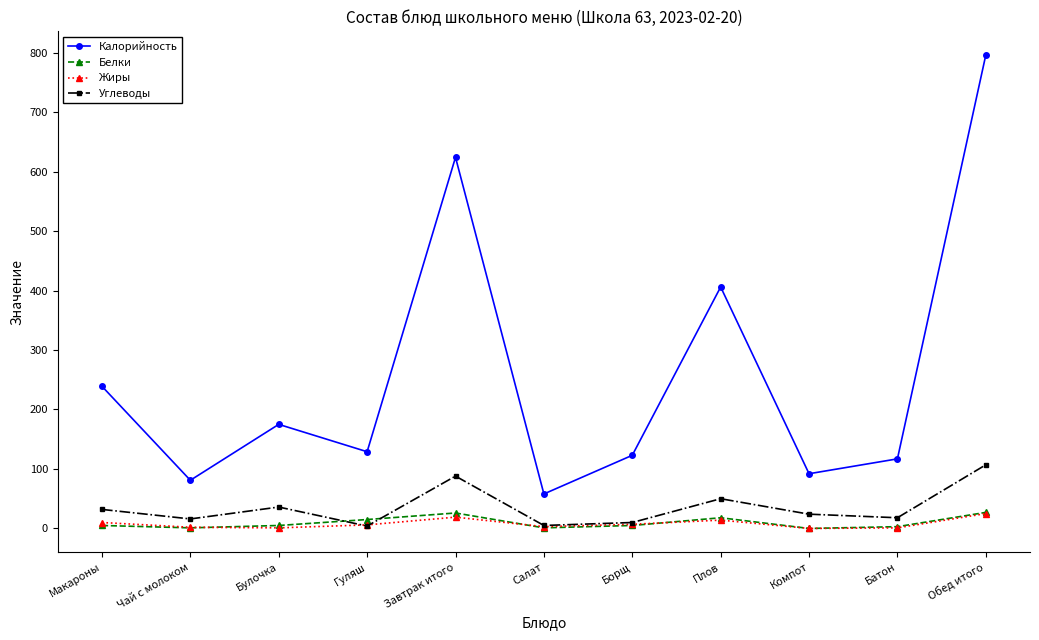

What is the value of the Калорийность point at the 8th from the left?

406